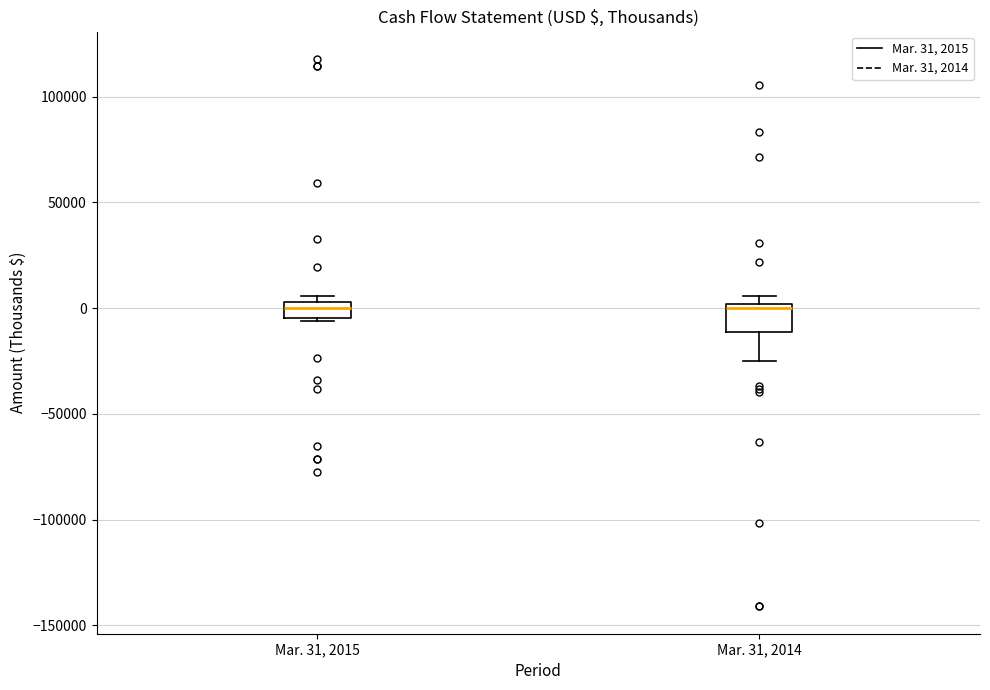

Where is the lower edge of the box for Mar. 31, 2014 on the y-axis? The values are not printed on the chart, so give them approximately, as read against the axis.

-10000